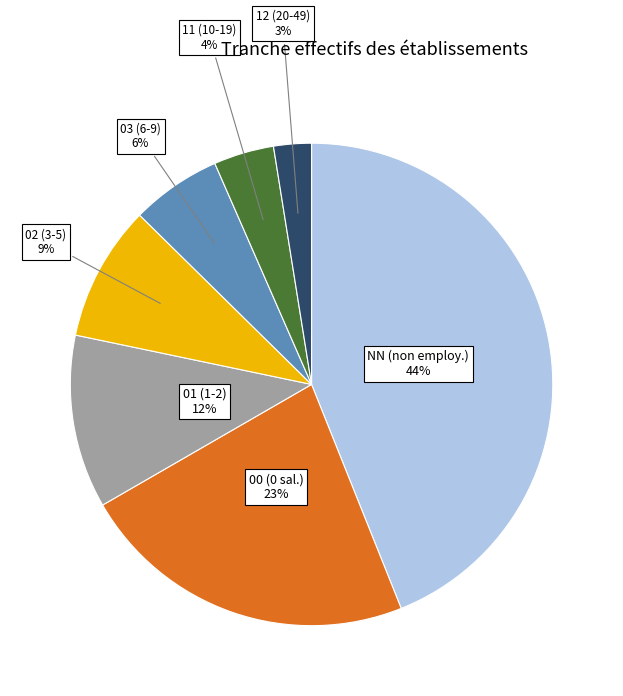

To the nearest percent, what is the difference between the largest and smallest slice percentages?

41%